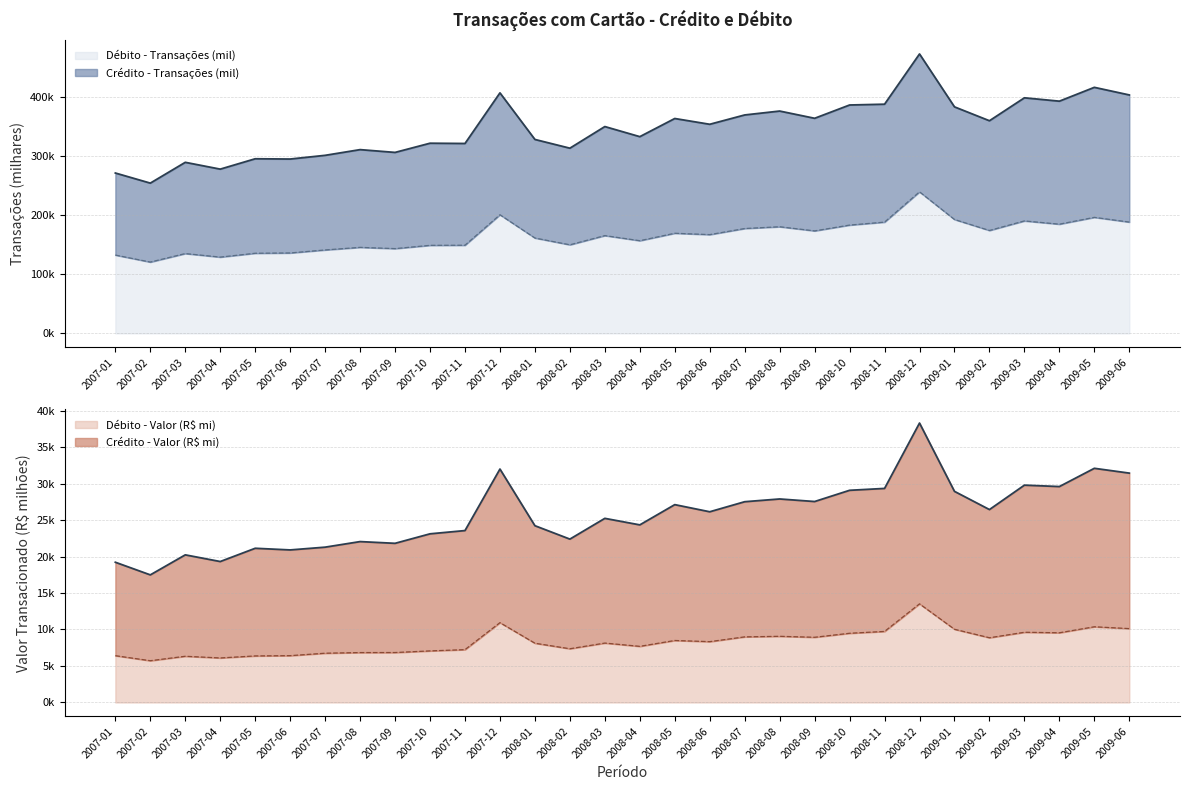

What position from the left is 2007-01?

1